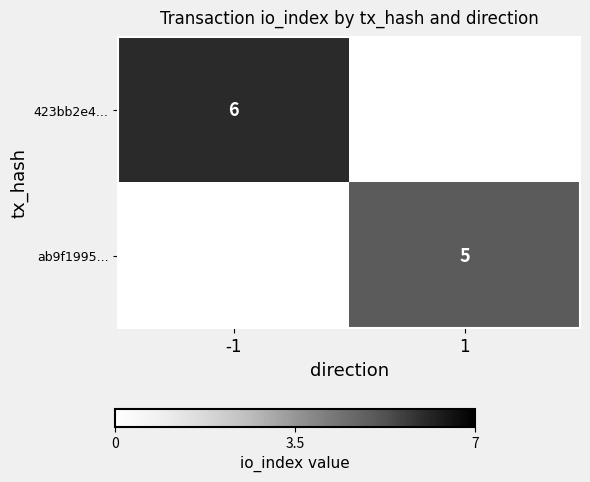

At -1, list the series in order from smallest to largest.

ab9f1995..., 423bb2e4...